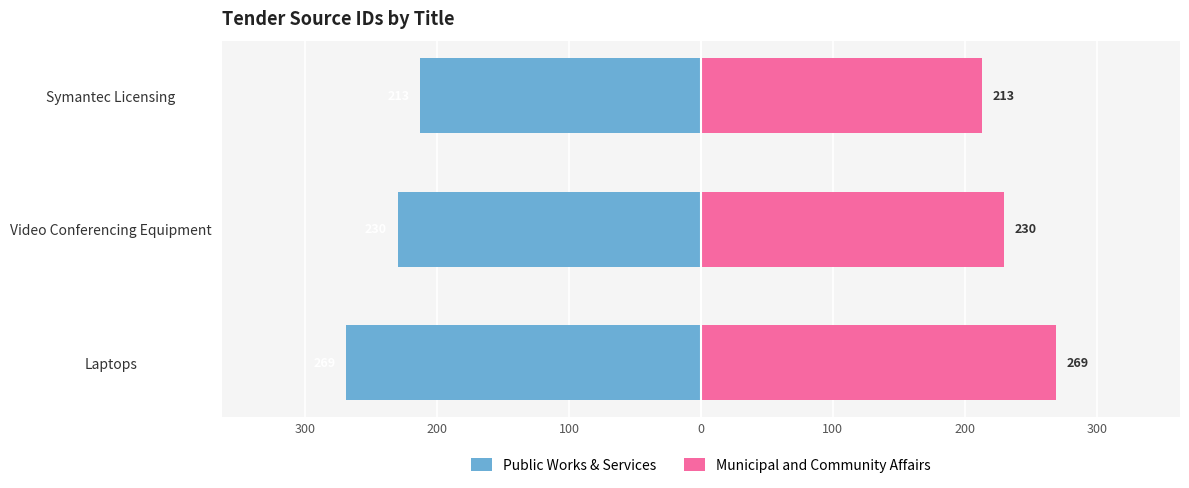

True or false: Municipal and Community Affairs has a value of 213 at Symantec Licensing.

True